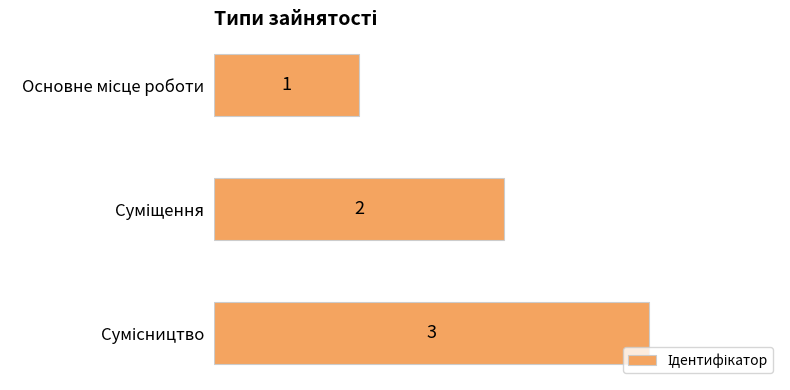

What is the maximum value shown in the chart?

3